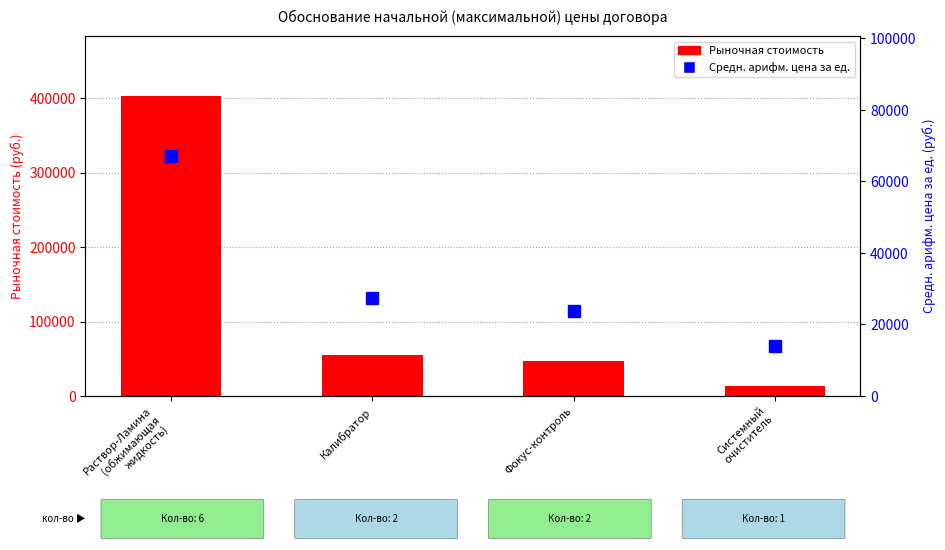

The Средн. арифм. цена за ед. series shows 23785.1 at Фокус-контроль. True or false?

True